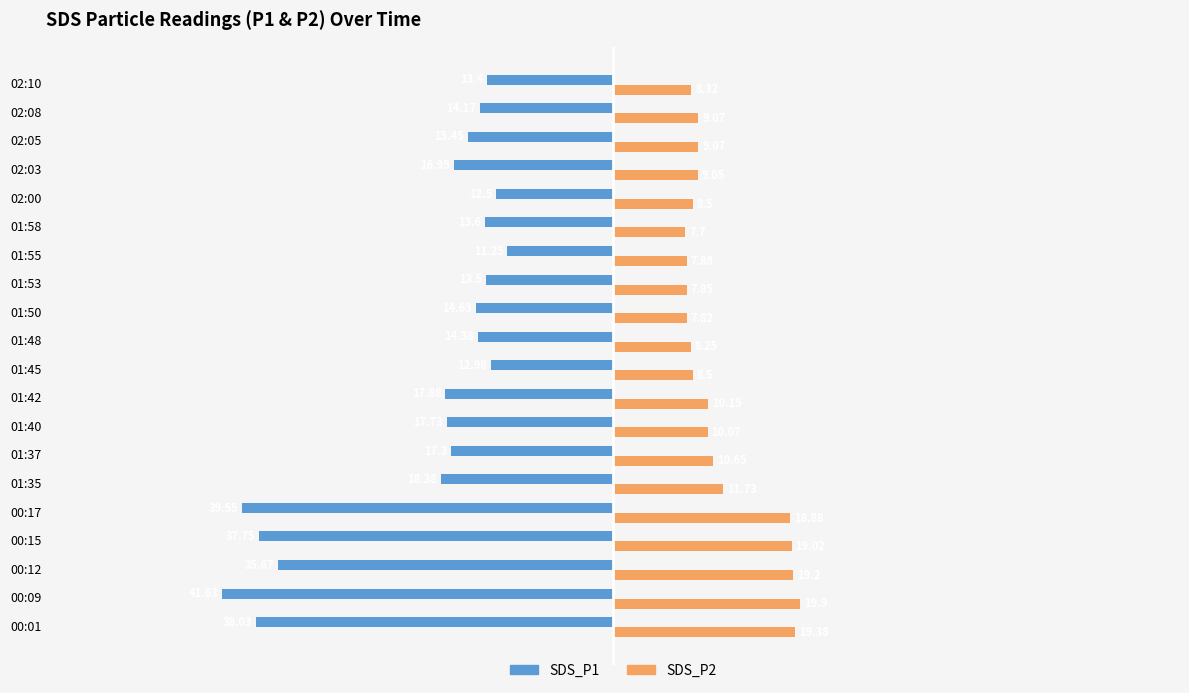

List the series in order of their peak value, lowest first.

SDS_P1, SDS_P2